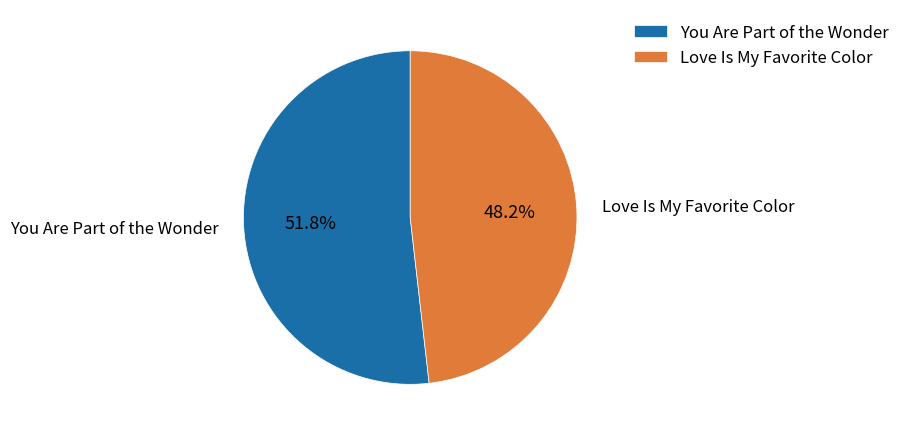

How many segments does this pie chart have?

2